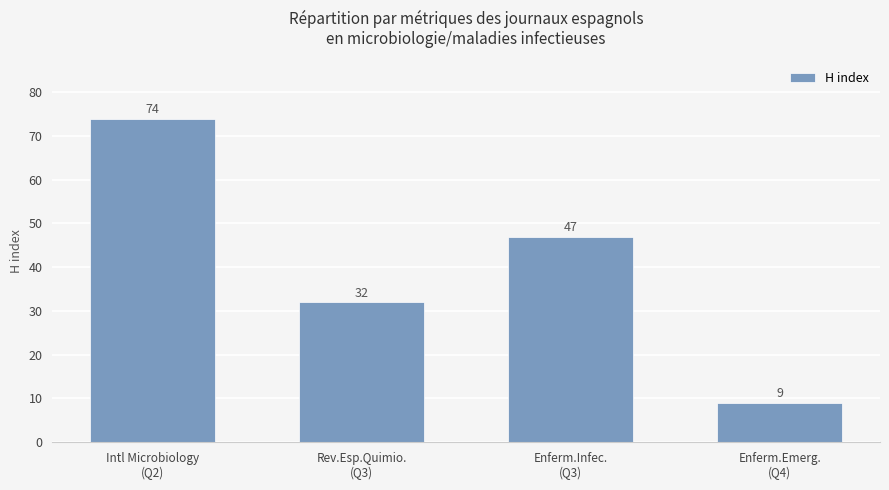

What is the label of the 3rd bar from the left?

Enferm.Infec.
(Q3)